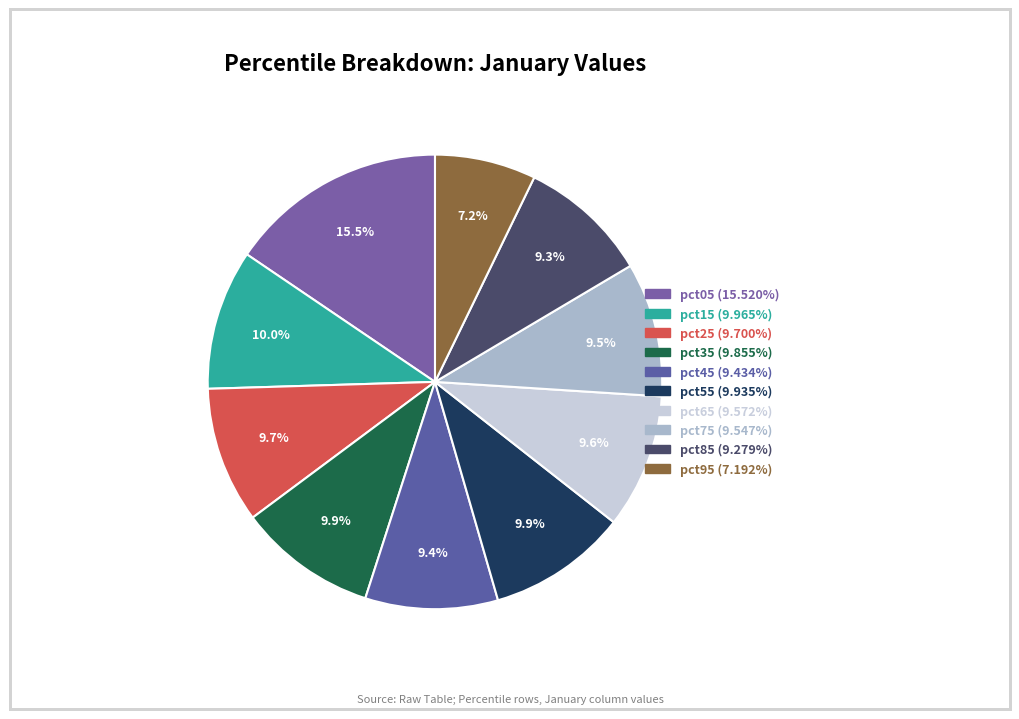

How many segments does this pie chart have?

10